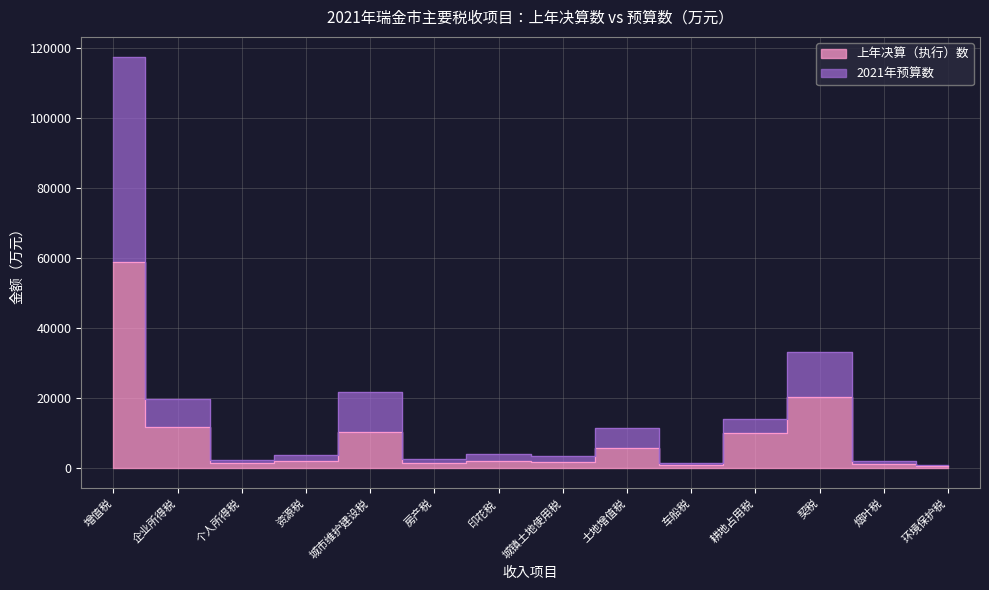

In 2021年预算数, how many points are higher than both neighbors (excluding endpoints)?

4